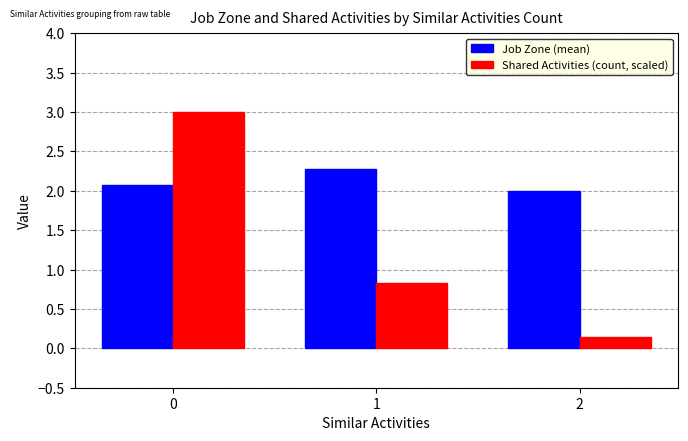

Which series has the largest range (max minus min)?

Shared Activities (count, scaled)